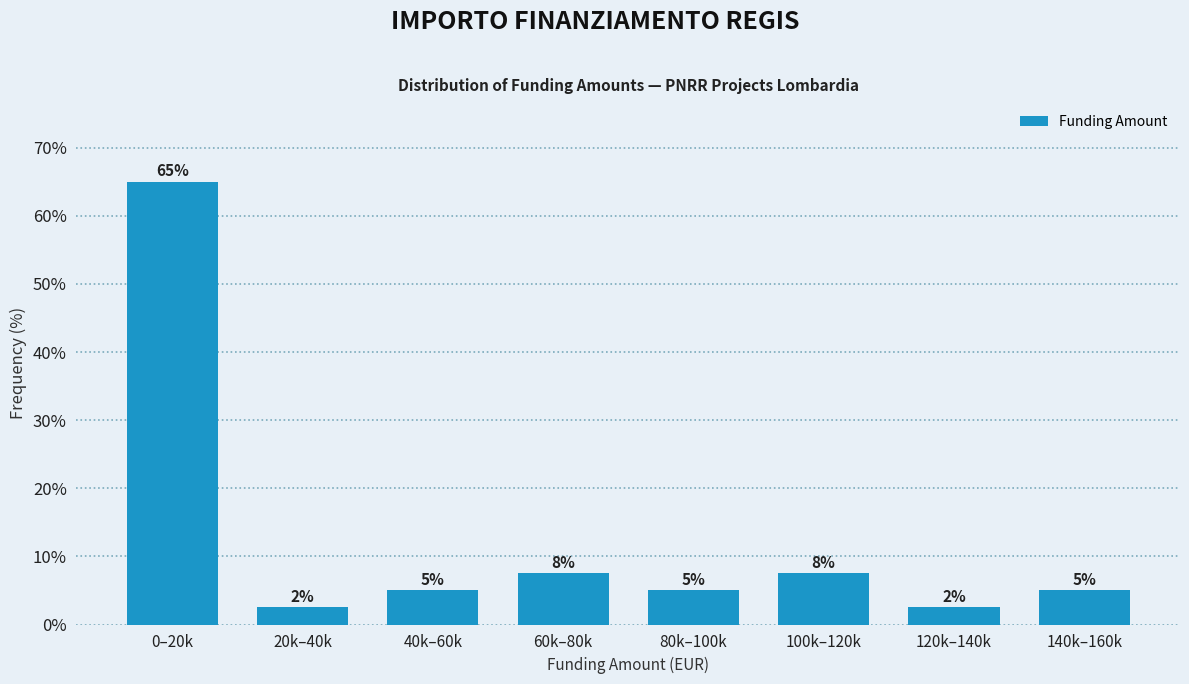

Between 40k–60k and 120k–140k, which is larger?

40k–60k